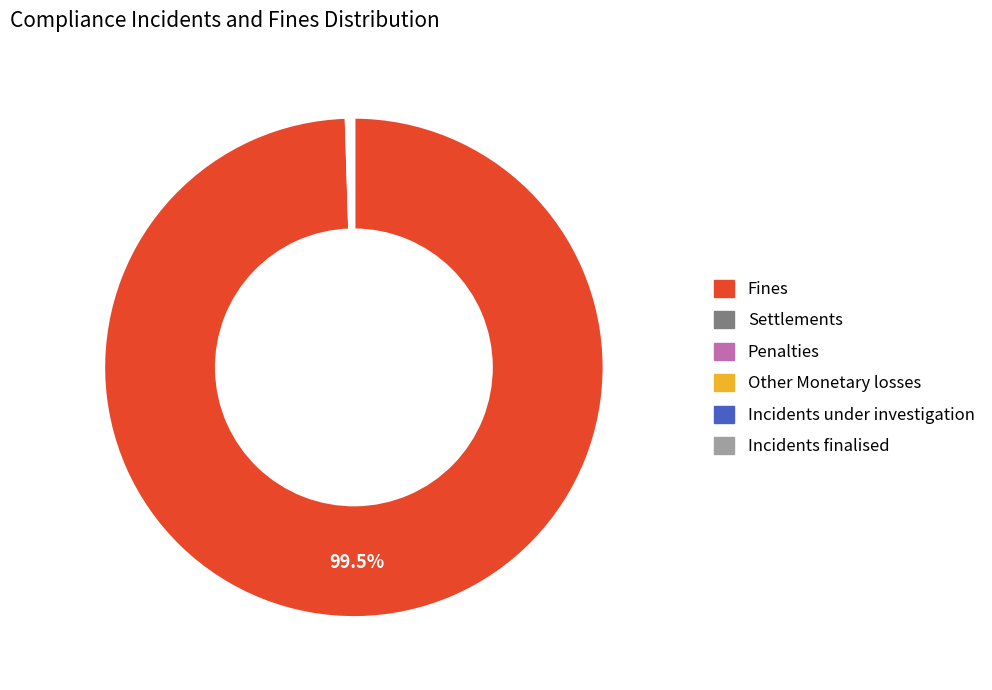

Is there any slice that represents more than half of the pie?

Yes